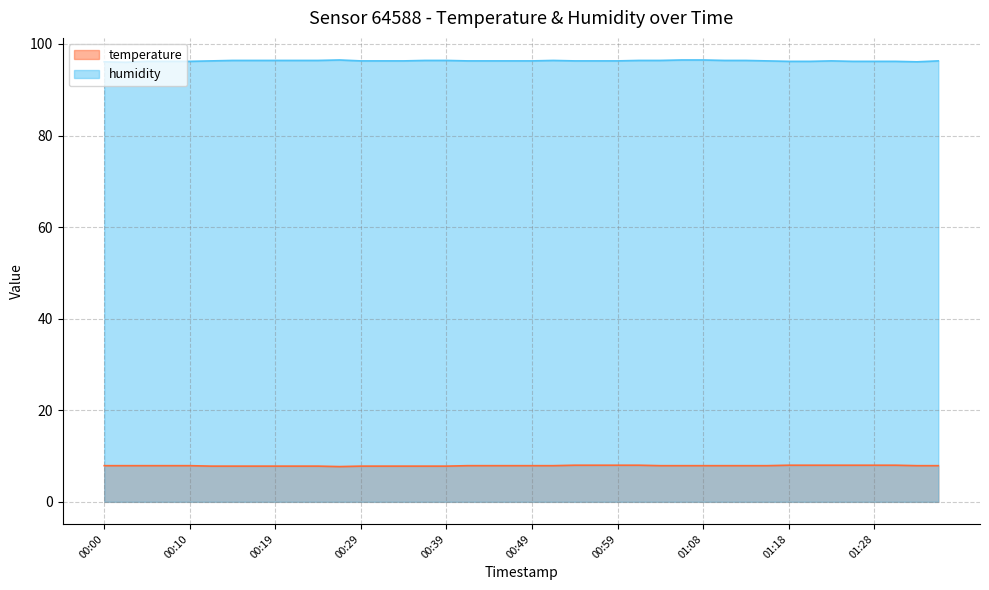

What is the total value across all series at 01:16?

104.2